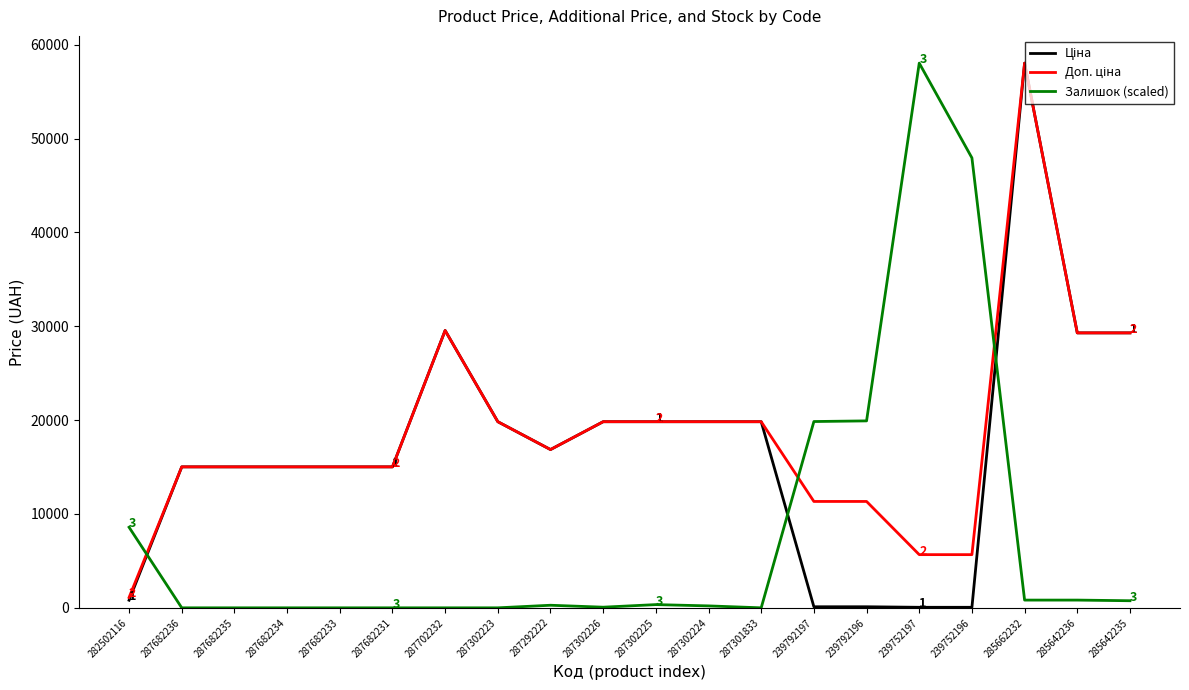

What is the greatest value displayed?

58037.0